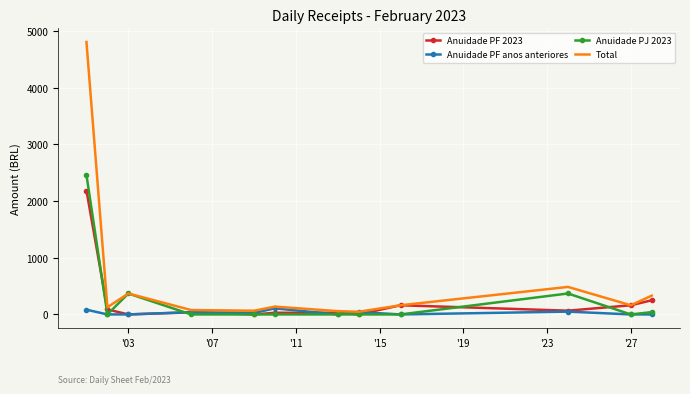

List the series in order of their peak value, highest first.

Total, Anuidade PJ 2023, Anuidade PF 2023, Anuidade PF anos anteriores